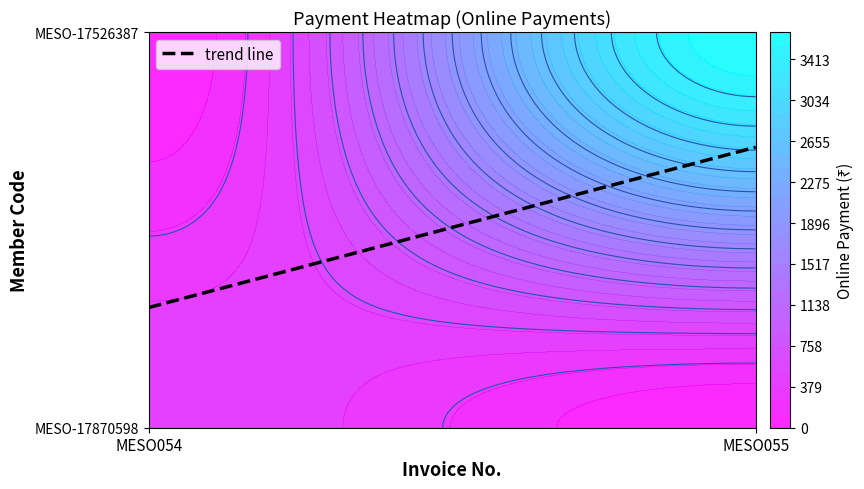

Is the value of MESO-17870598 at MESO054 greater than the value of MESO-17526387 at MESO054?

Yes